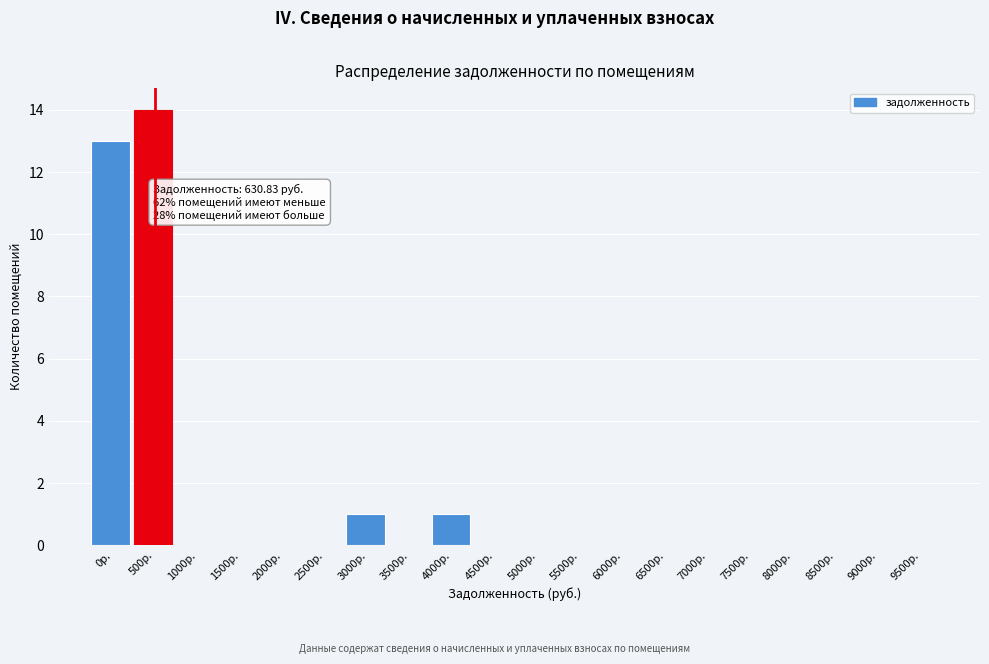

Reading left to right, transcribe all the data shown in this chart.

0р.=13	500р.=14	1000р.=0	1500р.=0	2000р.=0	2500р.=0	3000р.=1	3500р.=0	4000р.=1	4500р.=0	5000р.=0	5500р.=0	6000р.=0	6500р.=0	7000р.=0	7500р.=0	8000р.=0	8500р.=0	9000р.=0	9500р.=0